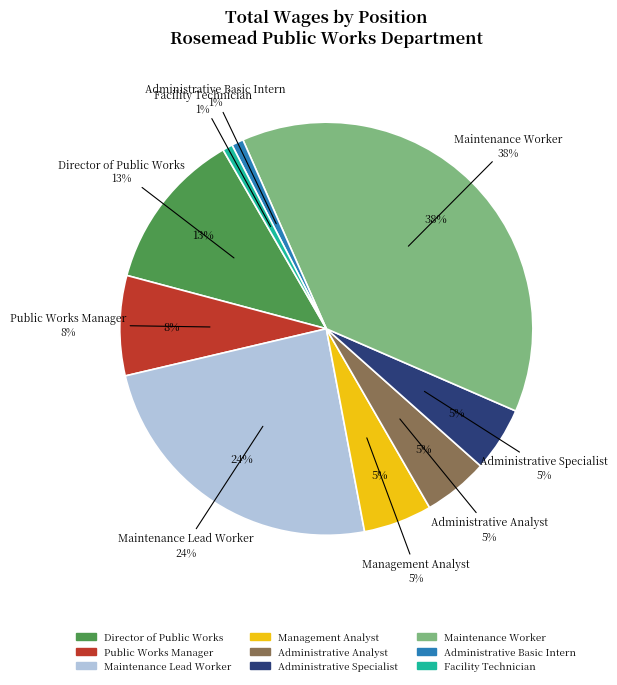

Rank the categories by value from highest to lowest.

Maintenance Worker, Maintenance Lead Worker, Director of Public Works, Public Works Manager, Management Analyst, Administrative Analyst, Administrative Specialist, Administrative Basic Intern, Facility Technician